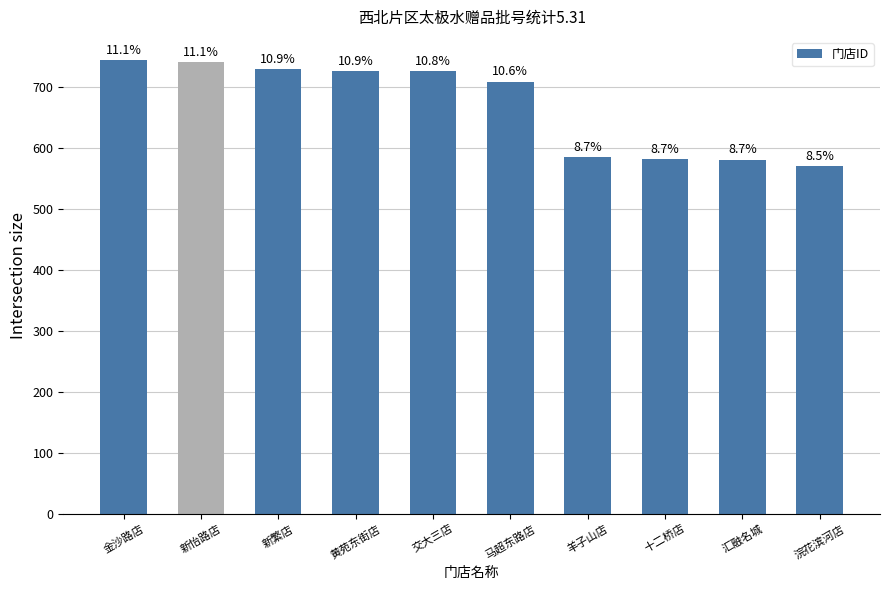

Does the chart contain any negative values?

No